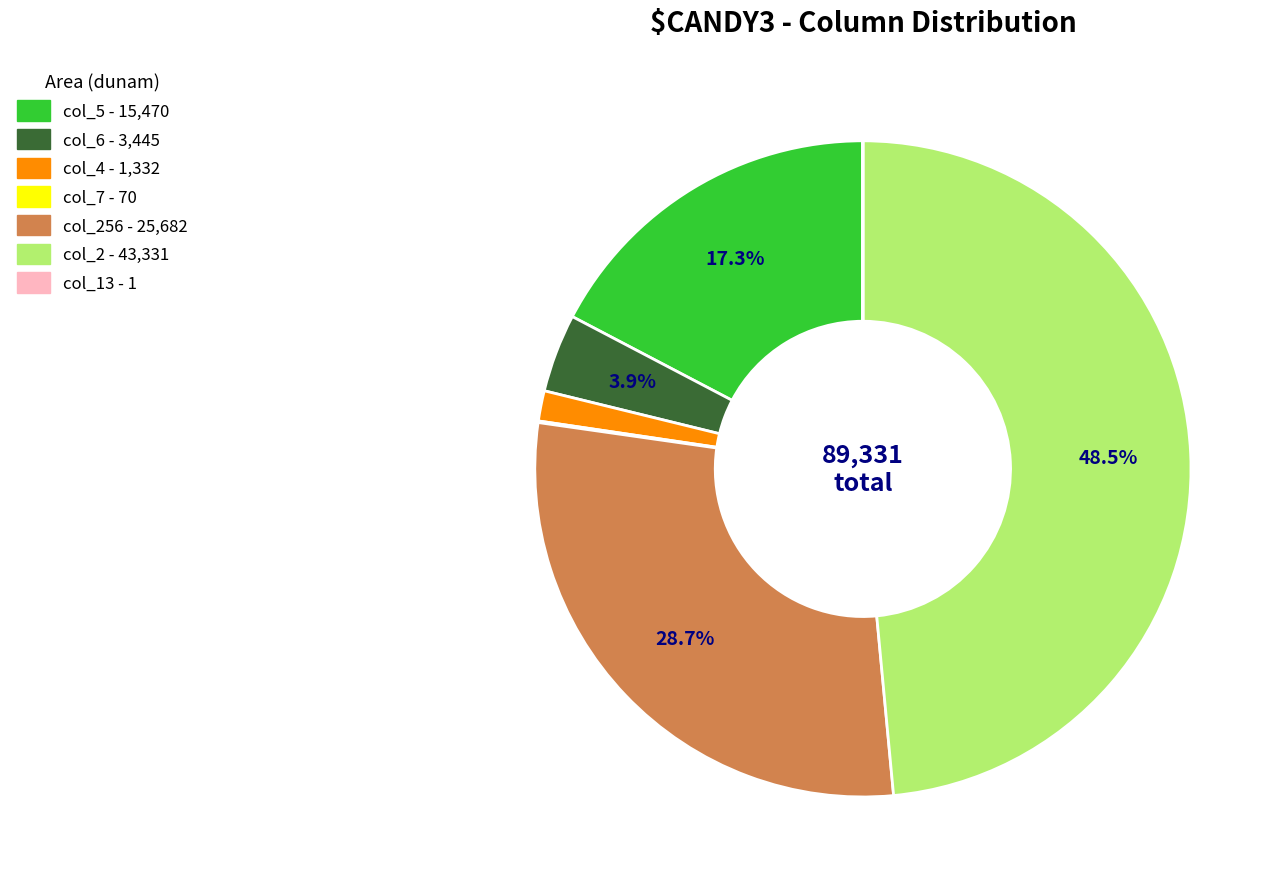

Is there a majority slice in this chart?

No